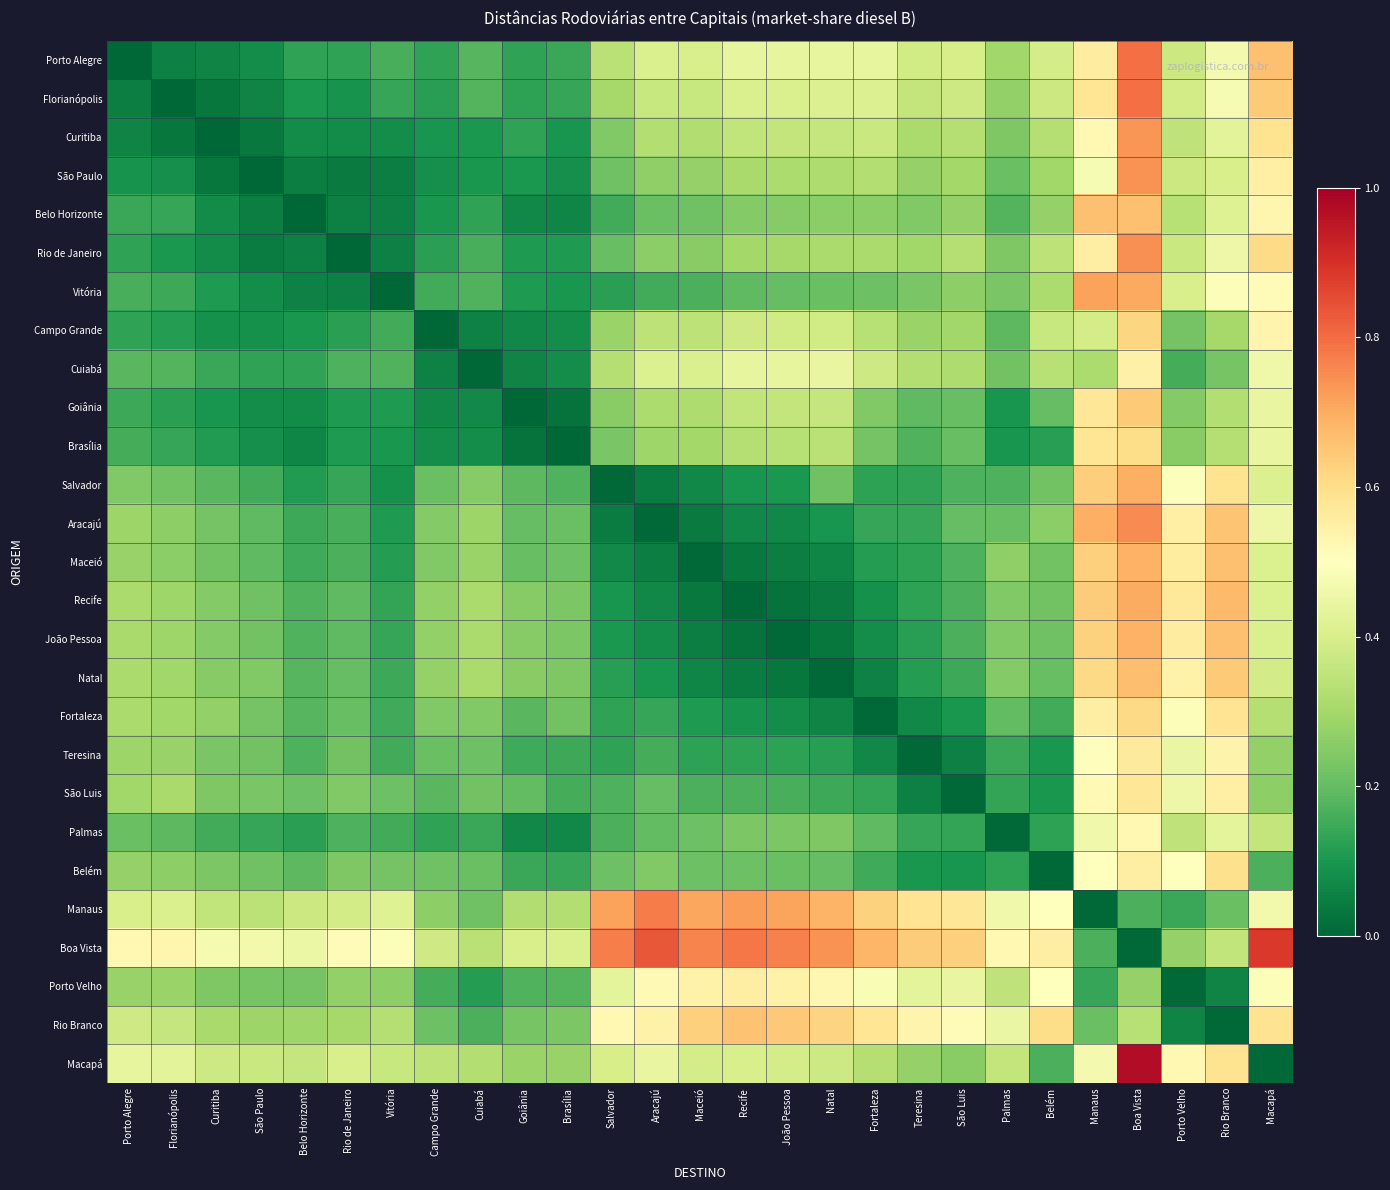

What is the total value across all series at Salvador?

6.8